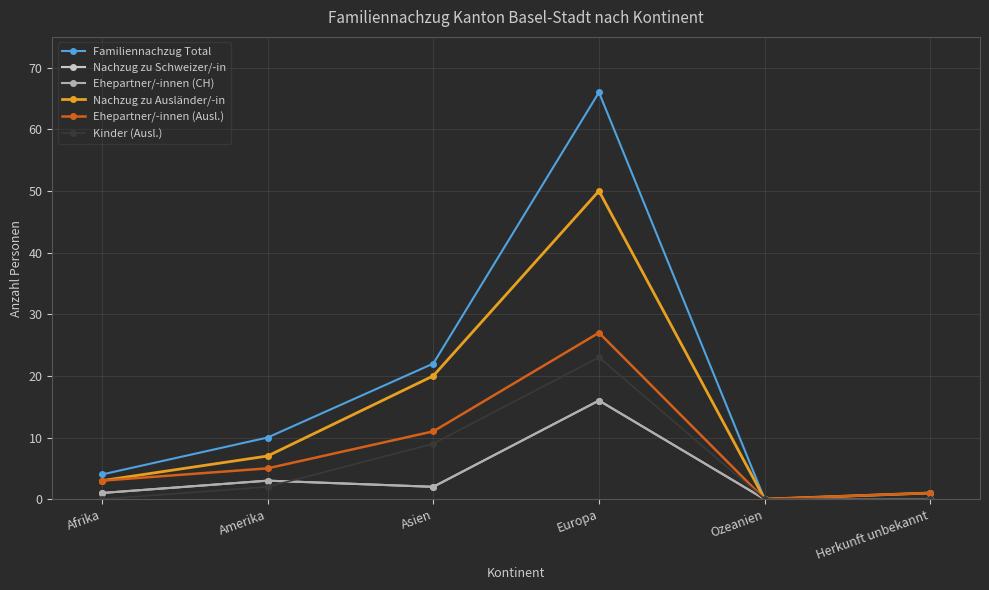

At how many categories does at least one series exceed 65?

1